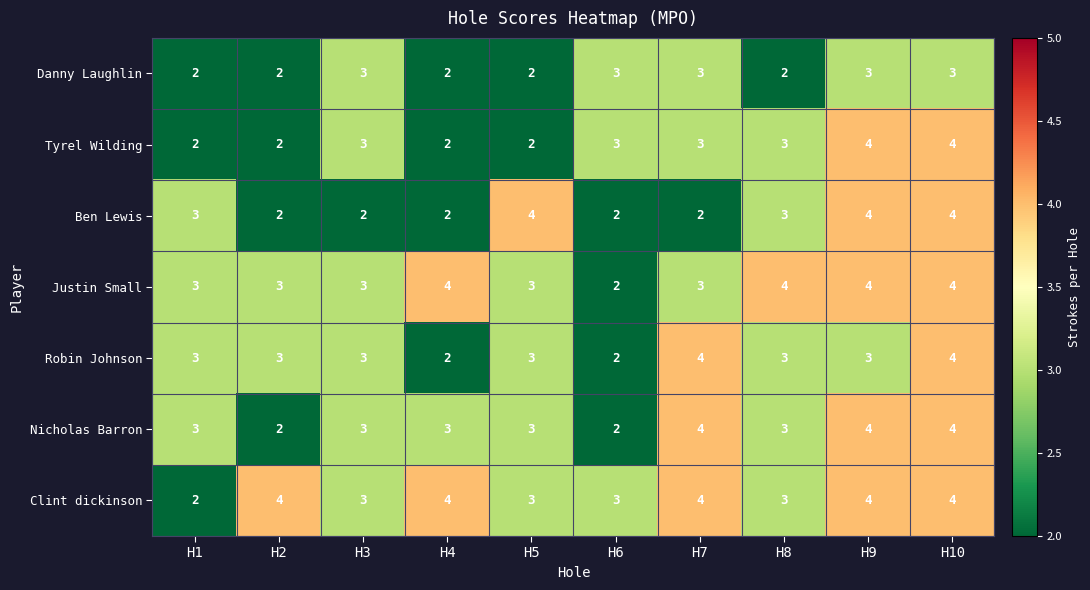

True or false: Justin Small has a value of 4 at H8.

True